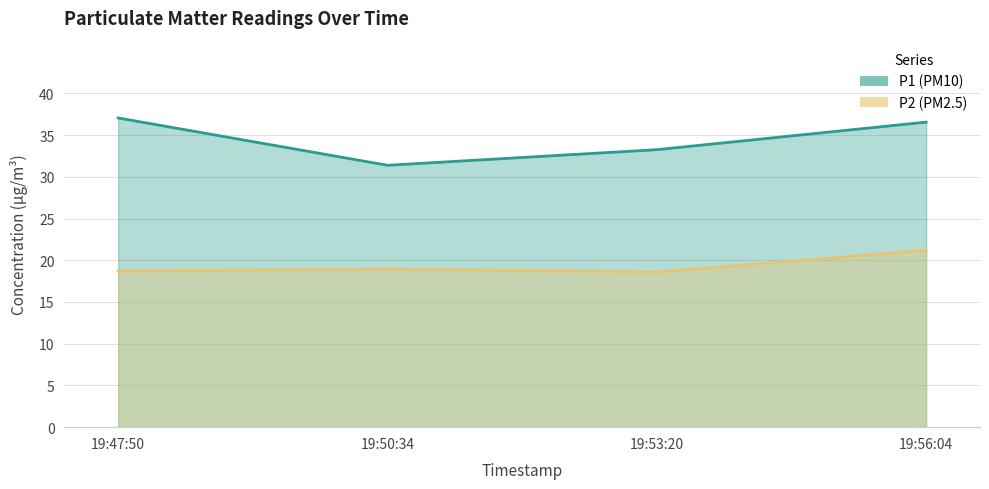

How many values in the P1 series exceed 36?

2